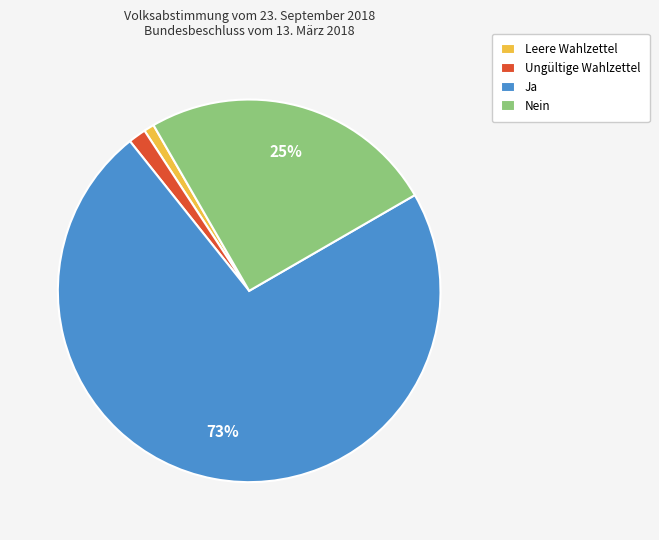

What percentage is the Ungültige Wahlzettel slice, to the nearest percent?

1%